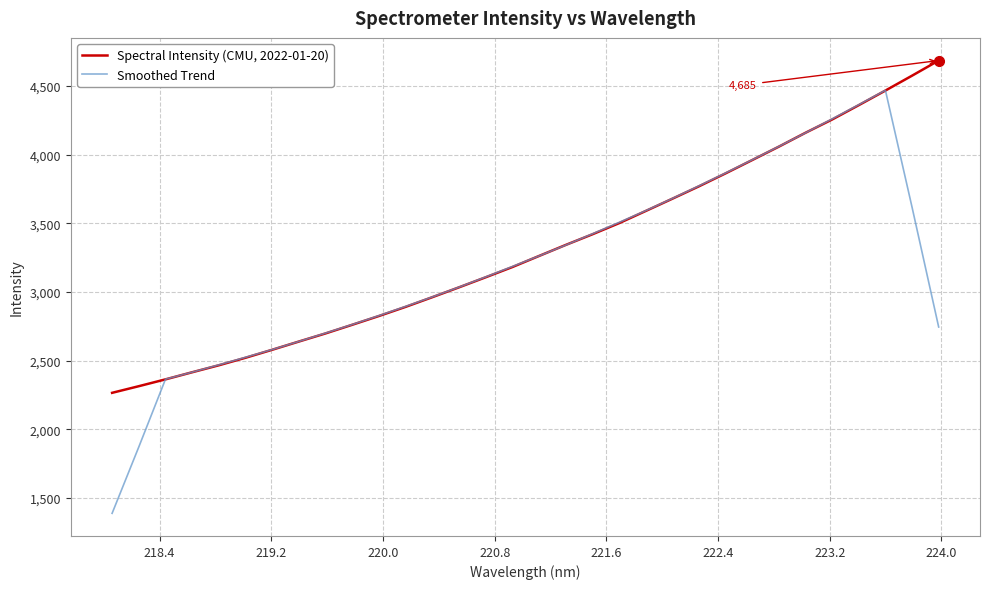

Rank the series by their maximum value, from highest to lowest.

Spectral Intensity (CMU, 2022-01-20), Smoothed Trend